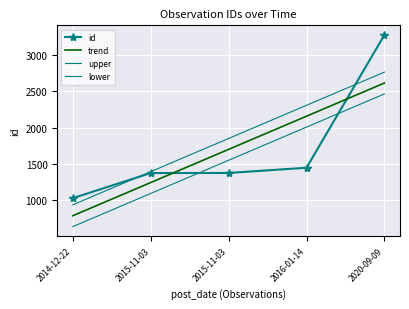

True or false: trend and lower cross at least once.

False